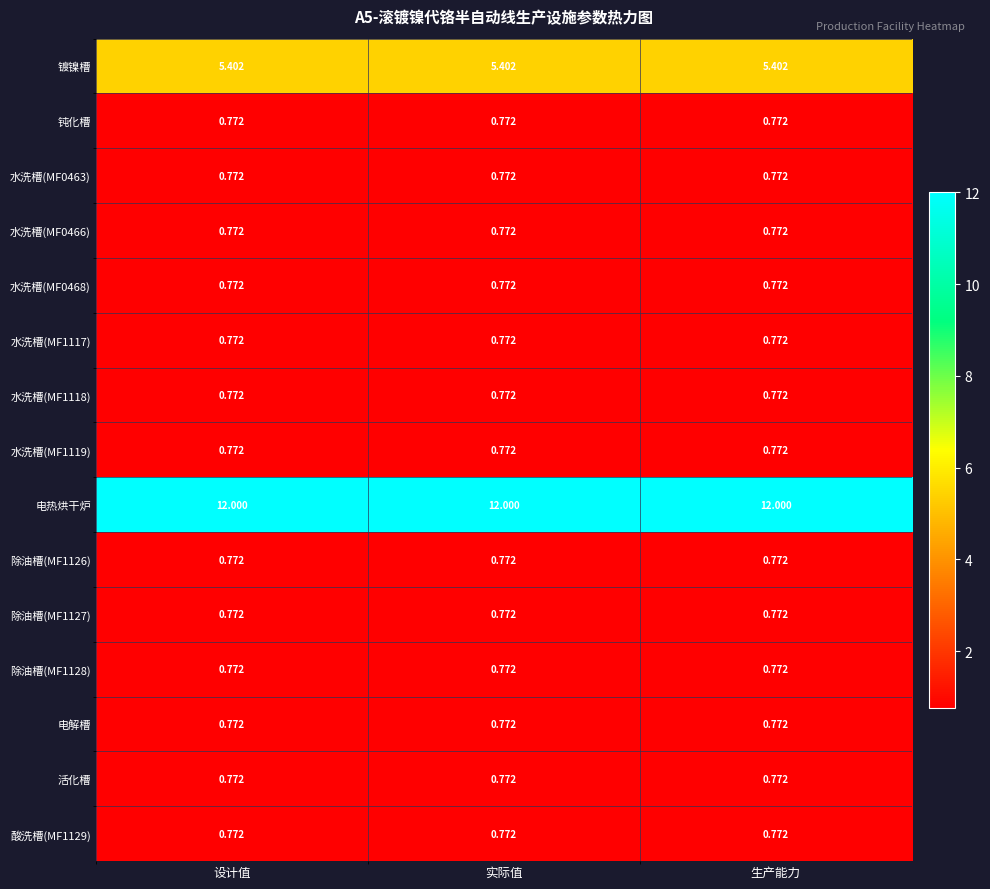

How many distinct data groups are displayed?

15